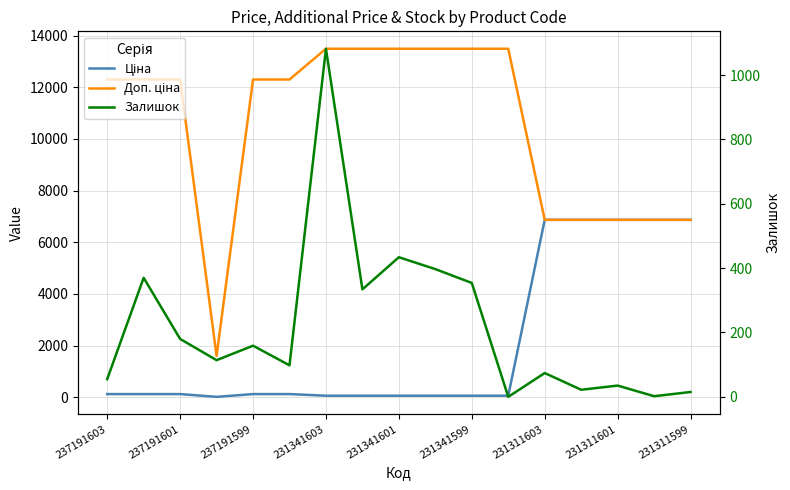

Is this an area chart (filled region under the line)?

No